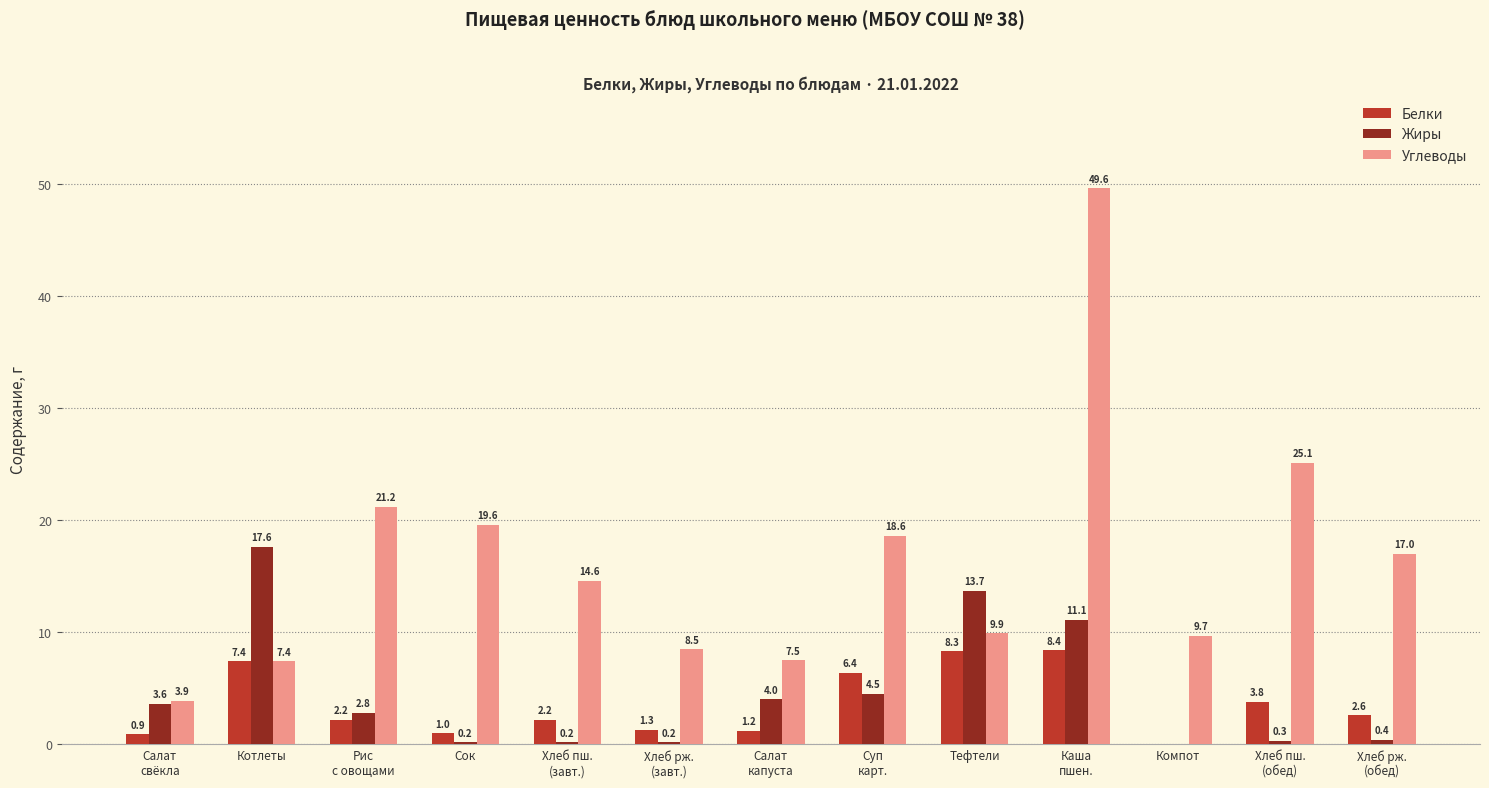

Does the chart contain stacked bars?

No